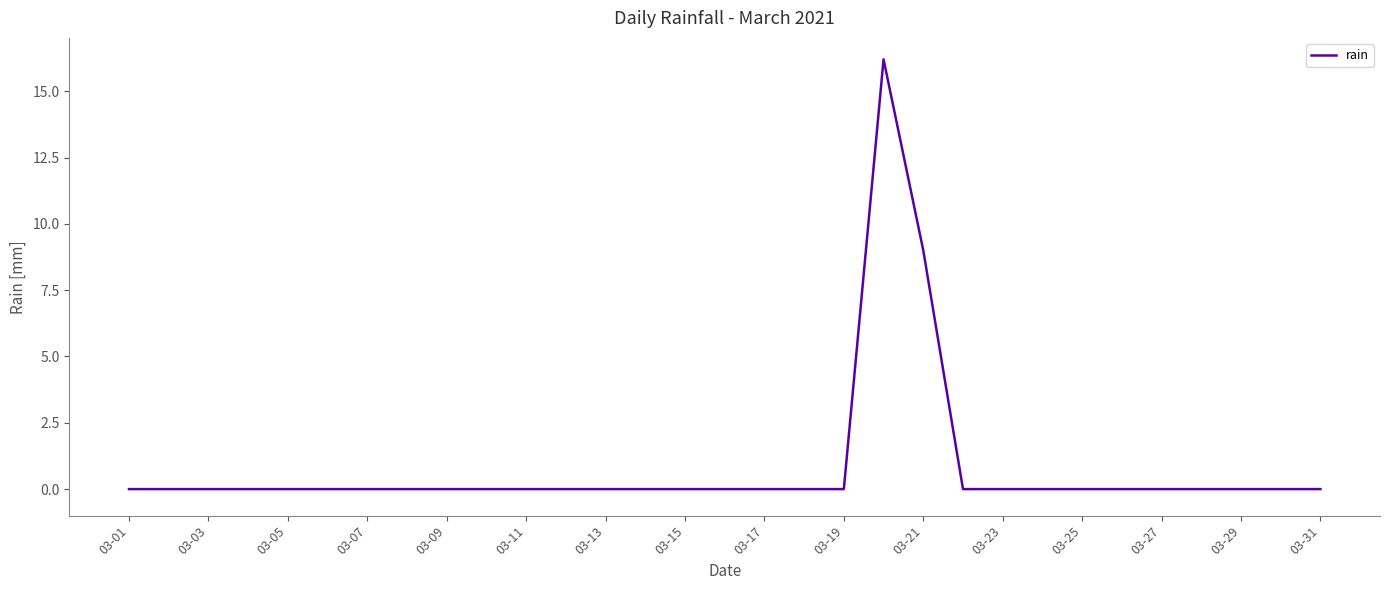

Reading left to right, what are all the values shown in this chart?

0.0	0.0	0.0	0.0	0.0	0.0	0.0	0.0	0.0	0.0	0.0	0.0	0.0	0.0	0.0	0.0	0.0	0.0	0.0	16.2	9.0	0.0	0.0	0.0	0.0	0.0	0.0	0.0	0.0	0.0	0.0